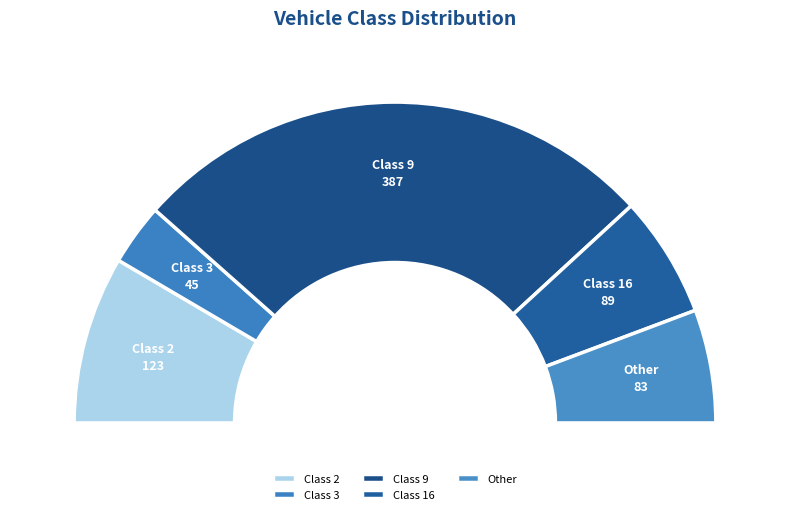

To the nearest percent, what is the average slice percentage?

20%